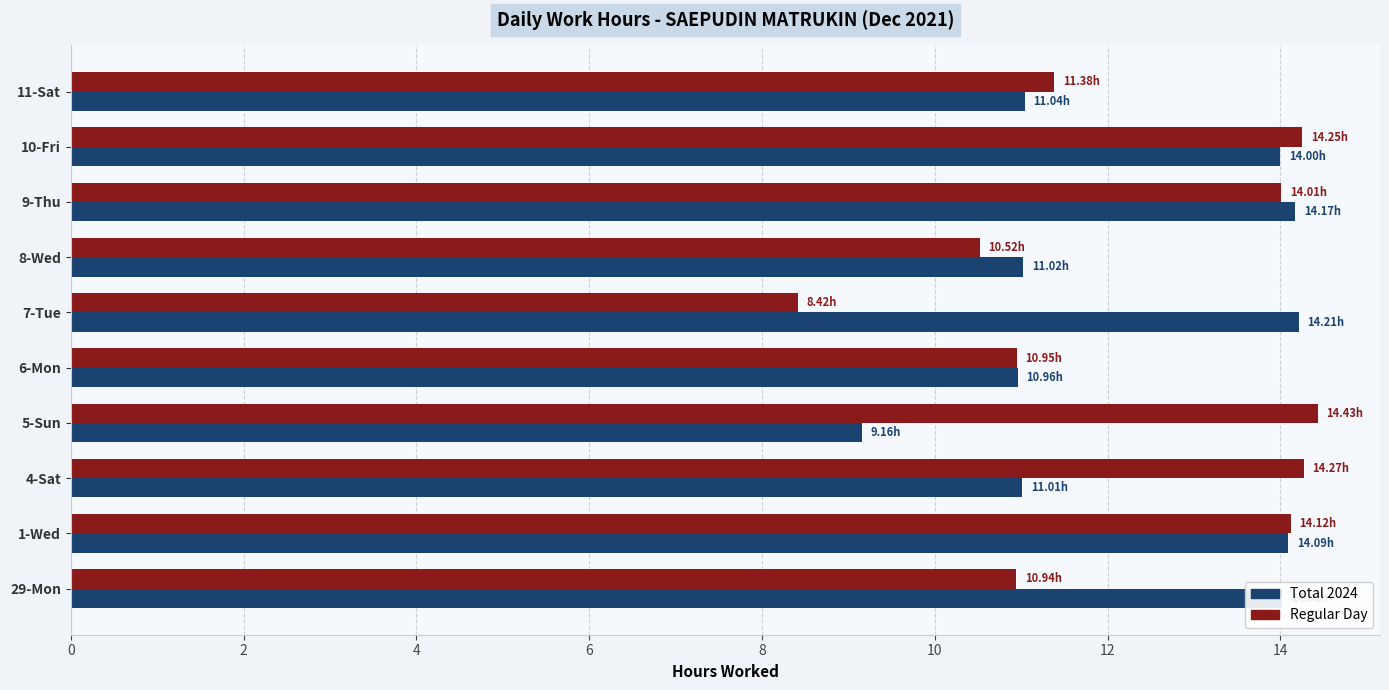

What is the maximum value shown in the chart?

14.4